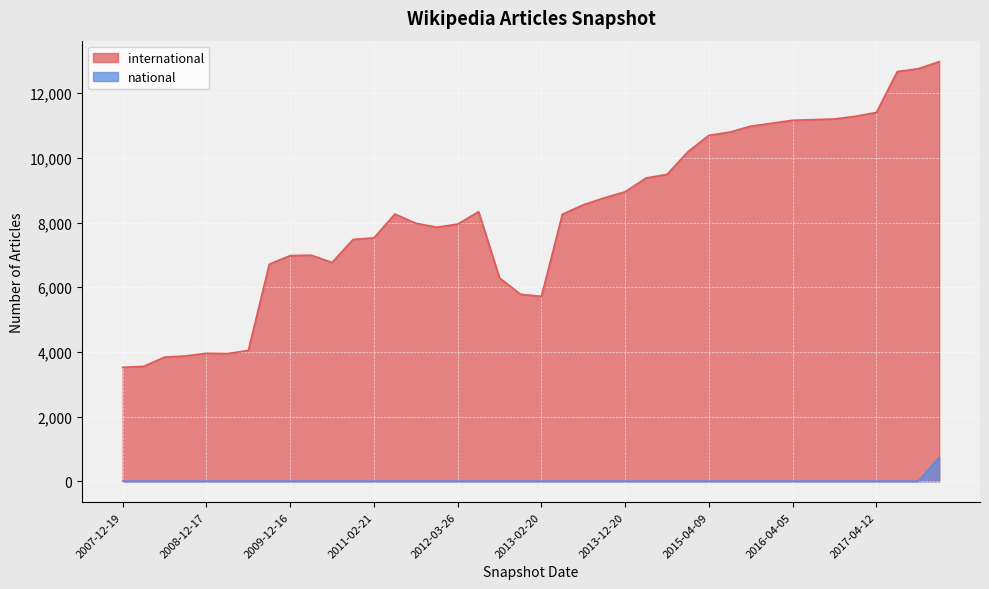

Count the number of data series in this chart.

2